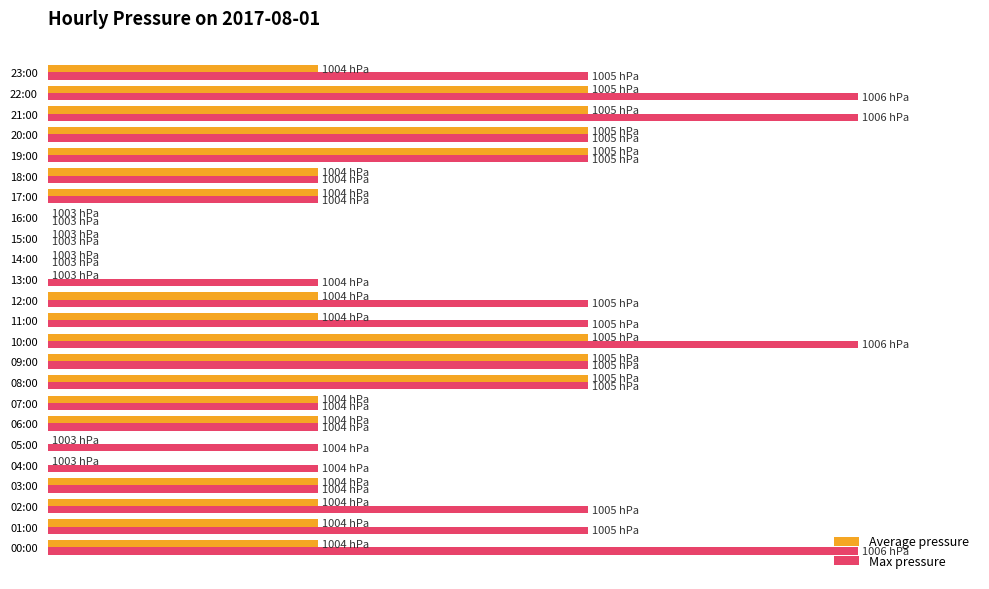

What are all the series names shown in the legend?

Average pressure, Max pressure